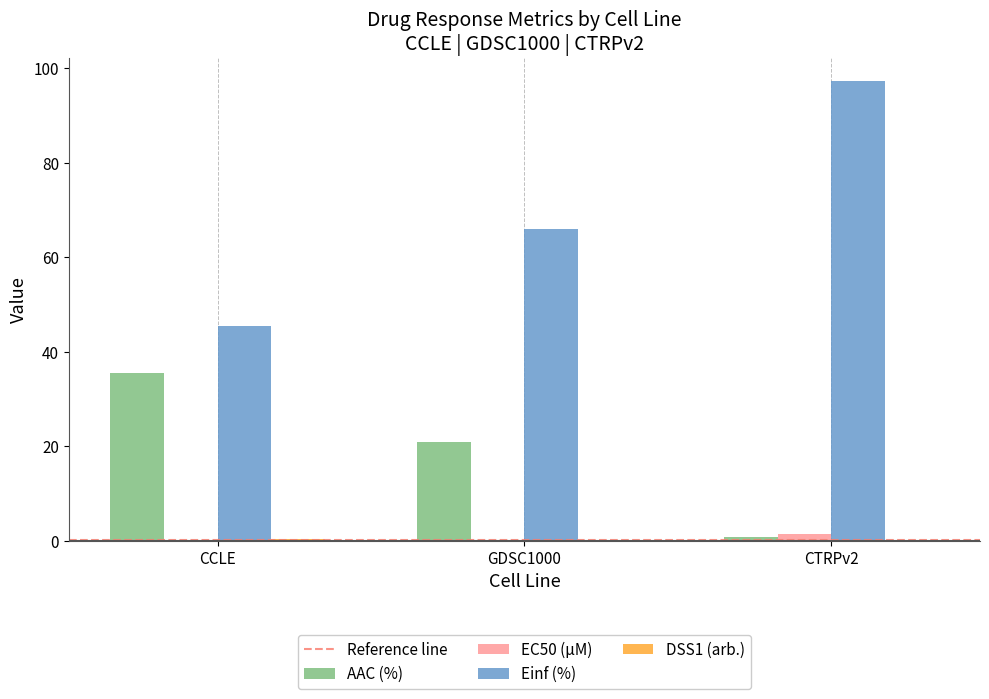

What is the maximum value shown in the chart?

97.3